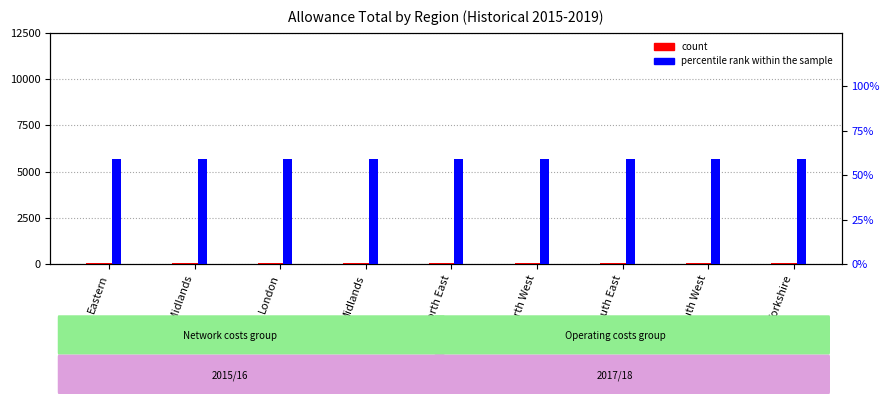

Rank the series at East Midlands from lowest to highest value.

percentile rank within the sample, count